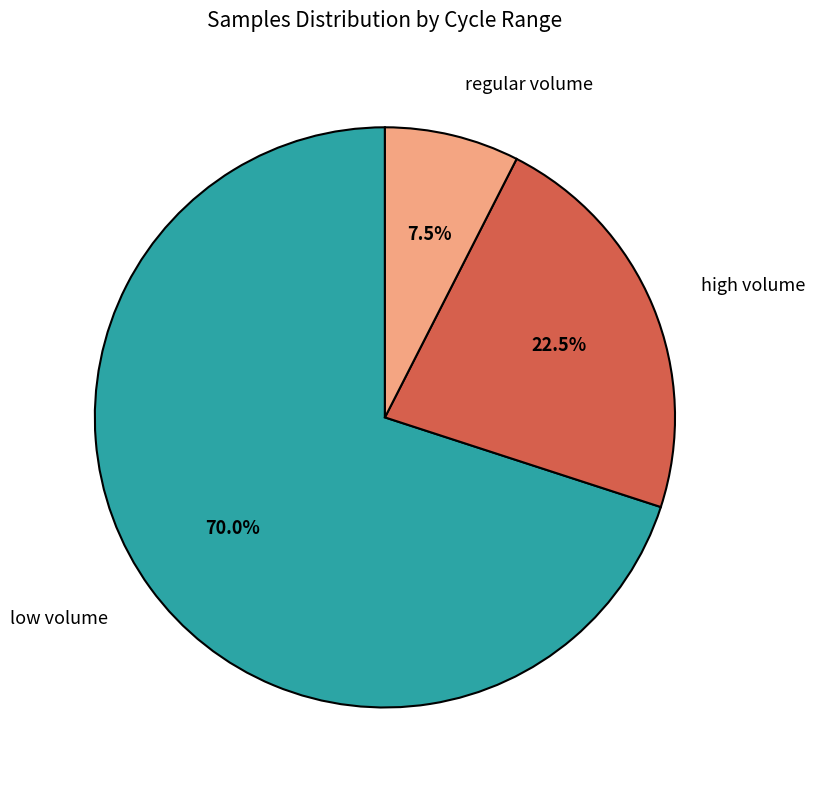

Does any single category account for the majority?

Yes